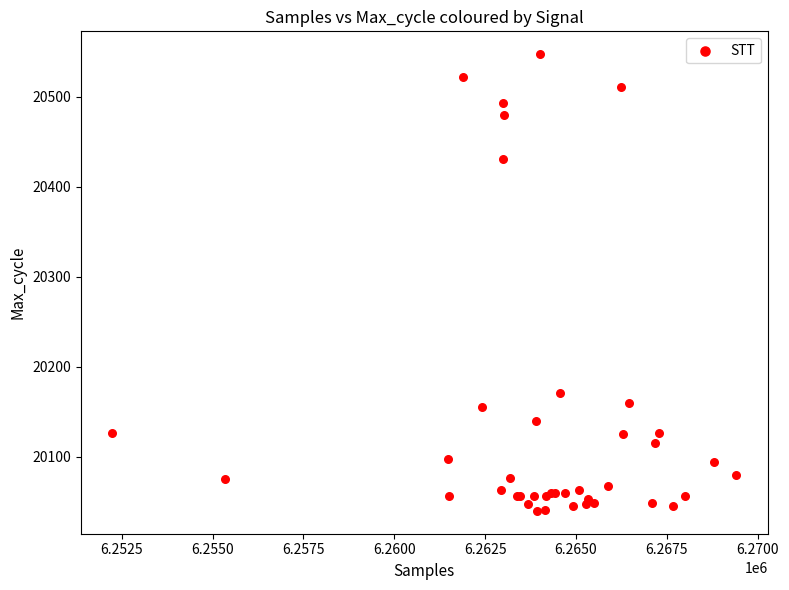

What Y value in the scatter plot is closest to 20293?

20171